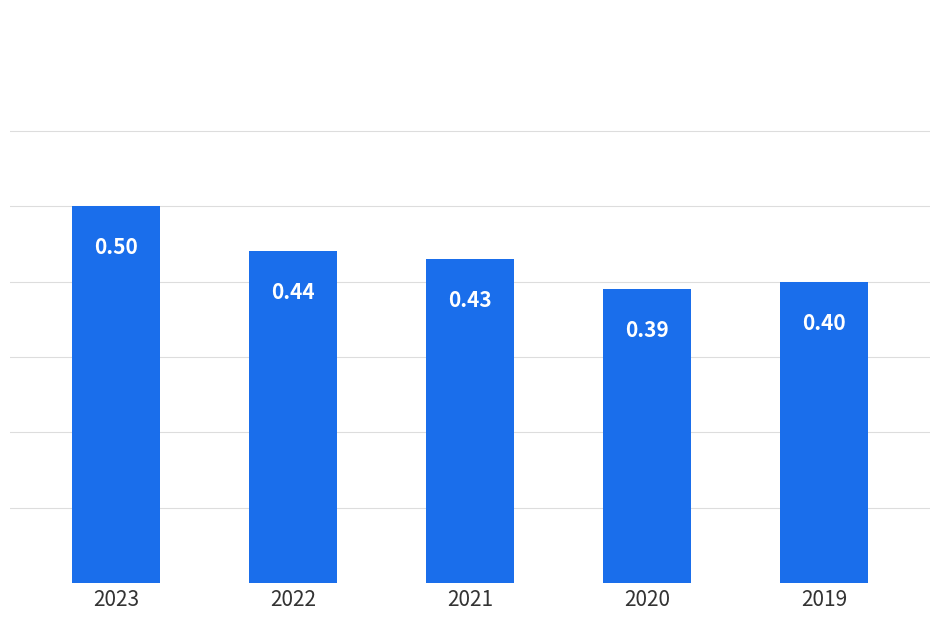

Rank the categories by value from highest to lowest.

2023, 2022, 2021, 2019, 2020